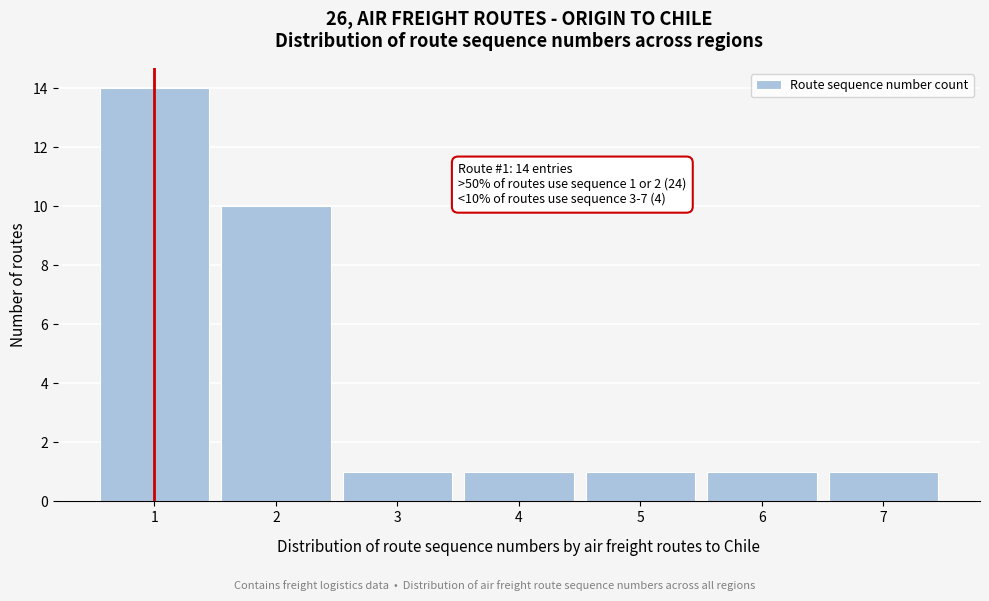

Reading right to left, extract all data points from this chart.

7=1	6=1	5=1	4=1	3=1	2=10	1=14